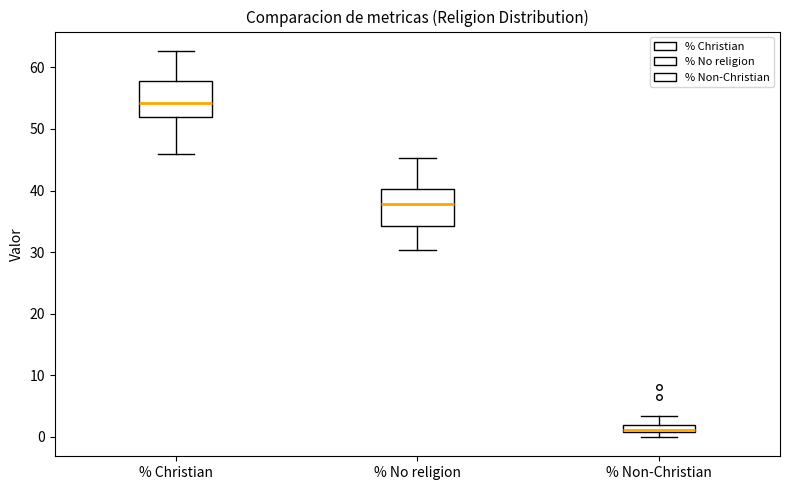

Where is the lower edge of the box for % No religion on the y-axis? The values are not printed on the chart, so give them approximately, as read against the axis.

34